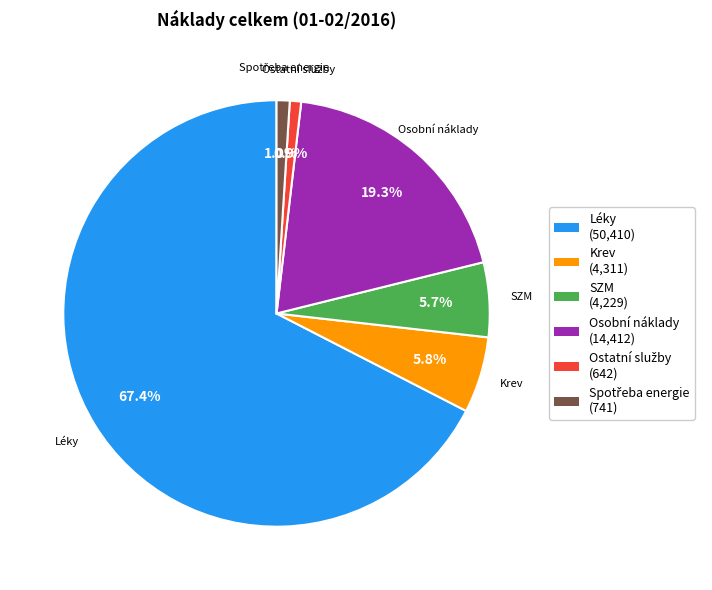

Which slice is the largest?

Léky